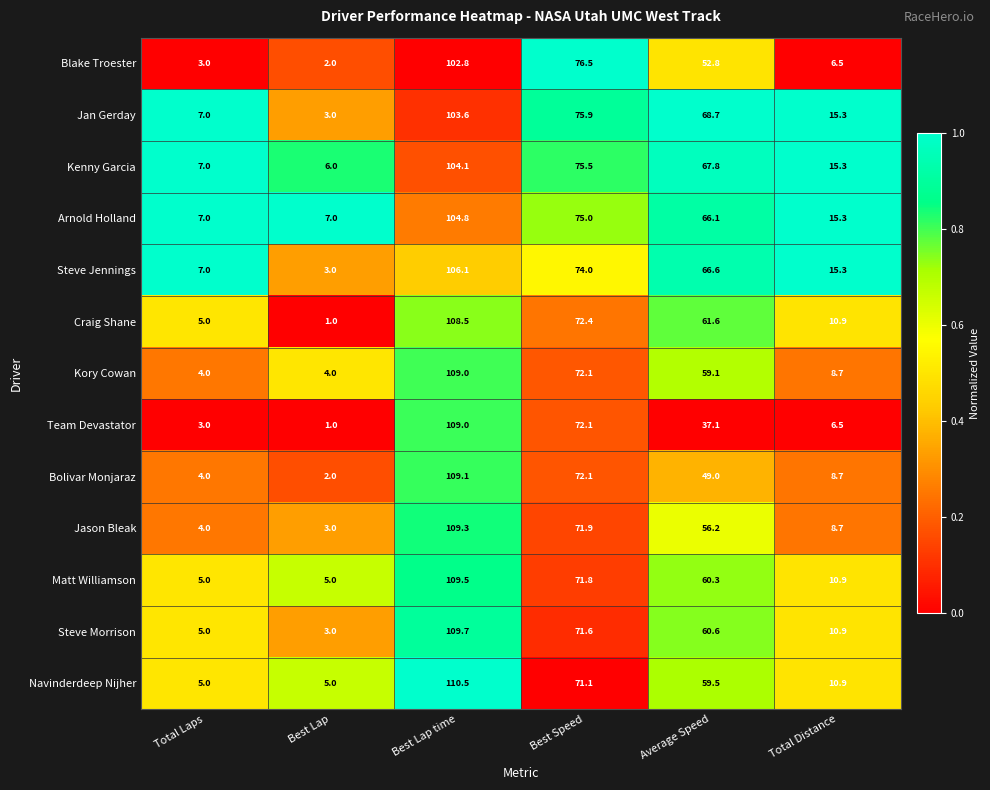

Which series has the widest spread of values?

Team Devastator